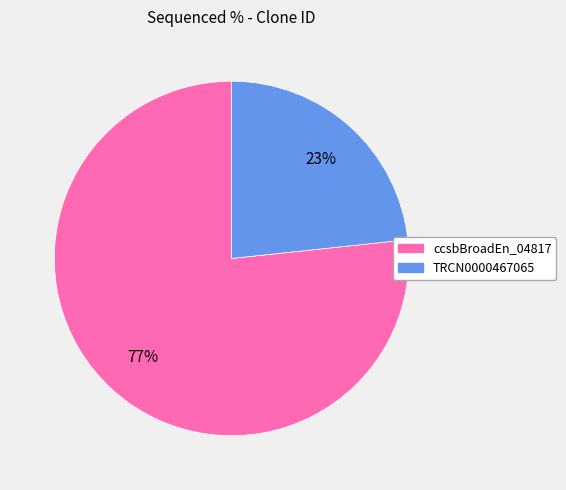

Does any single category account for the majority?

Yes